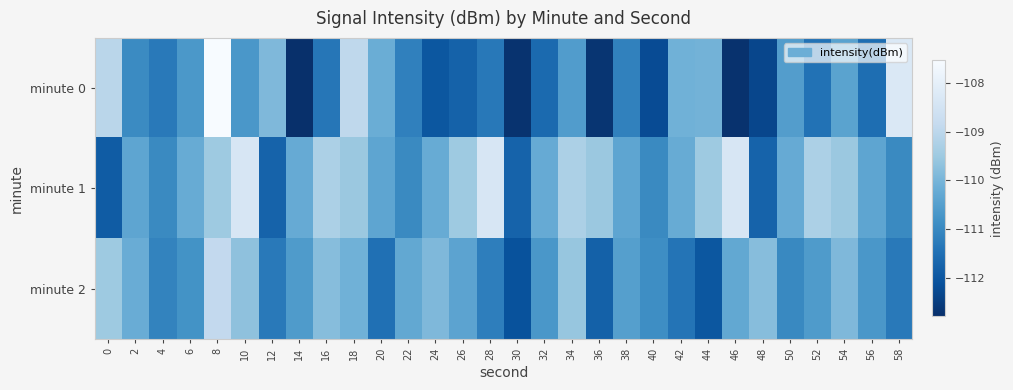

Reading left to right, extract all data points from this chart.

minute 0: 0=-109.0	2=-111.0	4=-111.3	6=-110.7	8=-107.5	10=-110.7	12=-109.9	14=-112.8	16=-111.4	18=-109.0	20=-110.2	22=-111.2	24=-112.0	26=-111.8	28=-111.3	30=-112.7	32=-111.6	34=-110.6	36=-112.7	38=-111.1	40=-112.2	42=-110.1	44=-110.1	46=-112.7	48=-112.3	50=-110.5	52=-111.4	54=-110.4	56=-111.5	58=-108.3
minute 1: 0=-111.9	2=-110.4	4=-111.0	6=-110.2	8=-109.5	10=-108.4	12=-111.8	14=-110.2	16=-109.3	18=-109.5	20=-110.4	22=-111.0	24=-110.2	26=-109.5	28=-108.4	30=-111.8	32=-110.2	34=-109.3	36=-109.5	38=-110.4	40=-111.0	42=-110.2	44=-109.5	46=-108.4	48=-111.8	50=-110.2	52=-109.3	54=-109.5	56=-110.4	58=-111.0
minute 2: 0=-109.5	2=-110.2	4=-111.1	6=-110.8	8=-108.9	10=-109.7	12=-111.3	14=-110.6	16=-109.8	18=-110.1	20=-111.5	22=-110.3	24=-109.9	26=-110.4	28=-111.2	30=-112.1	32=-110.7	34=-109.6	36=-111.8	38=-110.5	40=-110.9	42=-111.4	44=-112.0	46=-110.3	48=-109.8	50=-111.0	52=-110.6	54=-109.9	56=-110.7	58=-111.3